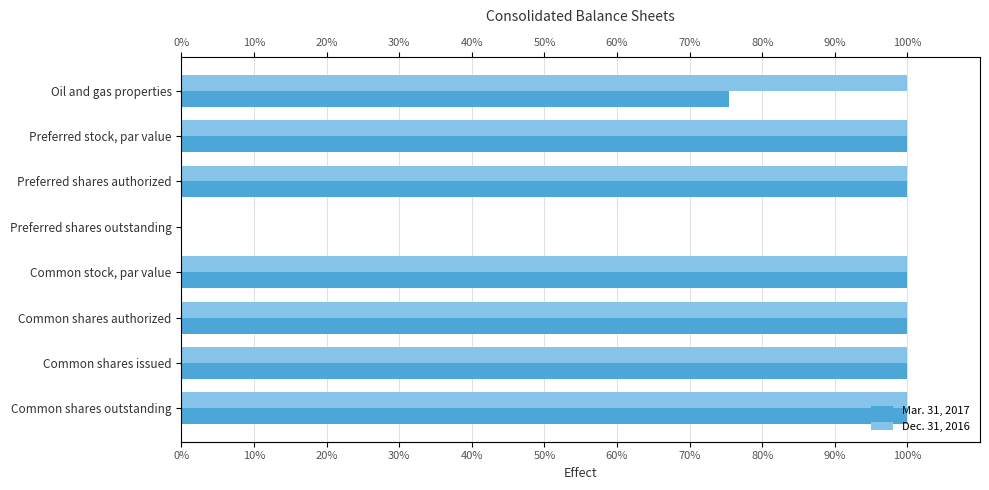

How many values in Mar. 31, 2017 are above zero?

7